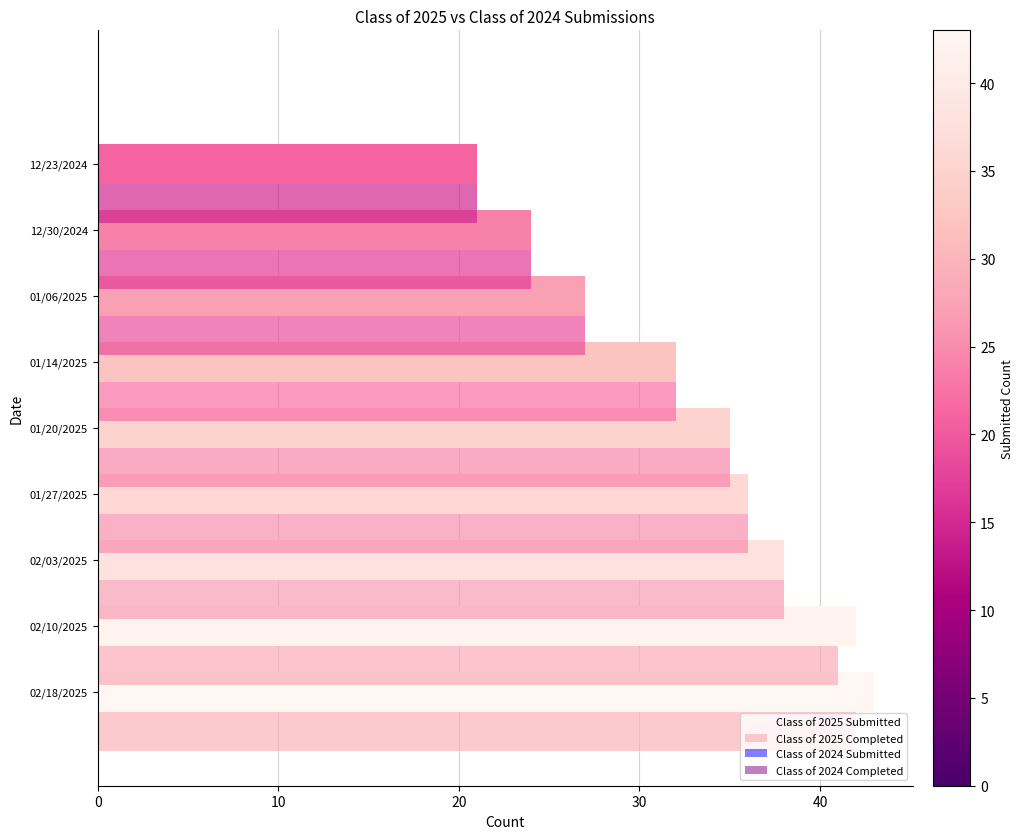

What is the difference between the second highest and minimum values in the Class of 2025 Submitted series?

21